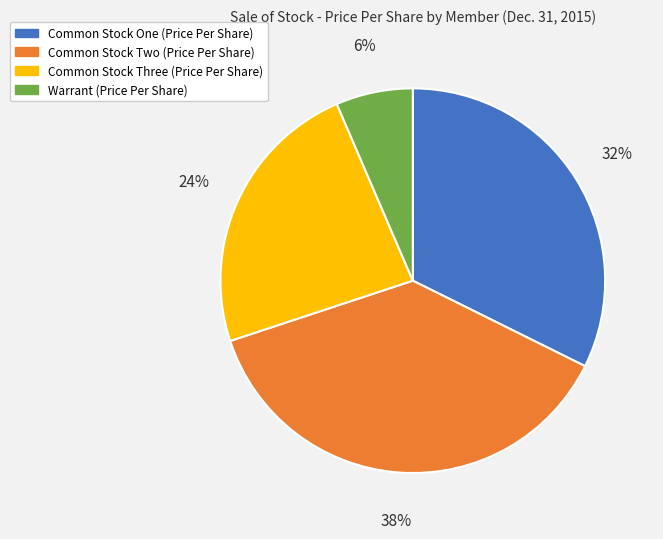

Which category has the biggest portion of the pie?

Common Stock Two (Price Per Share)